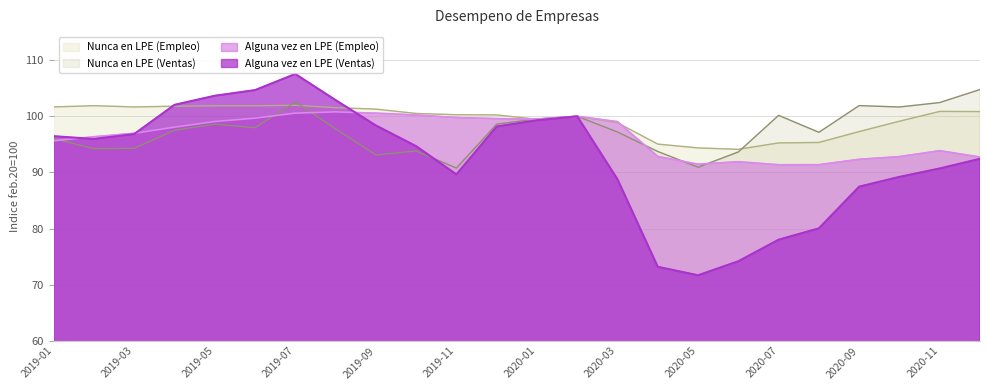

What is the total value across all series at 2019-08?

403.0